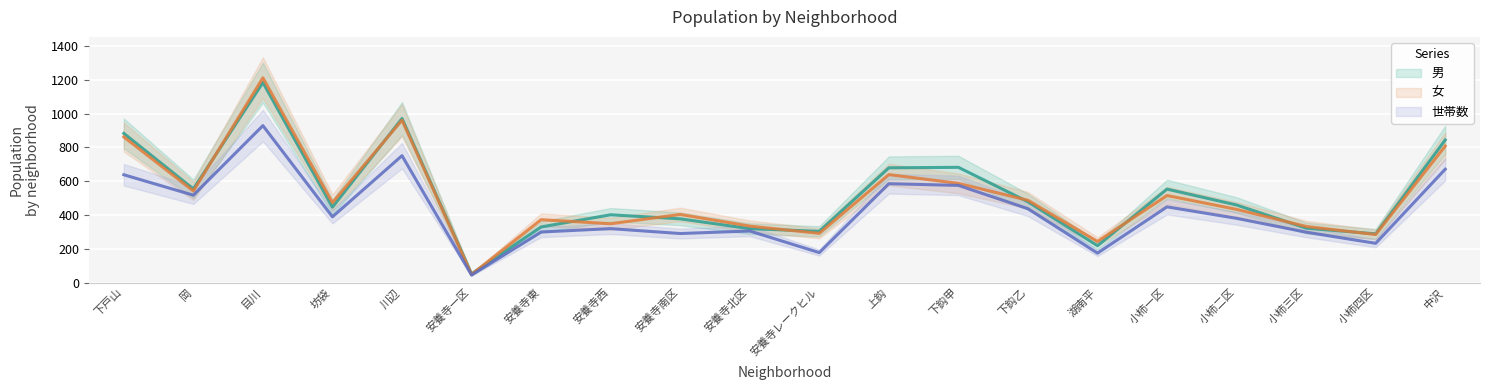

What is the average value of the 世帯数 series?

423